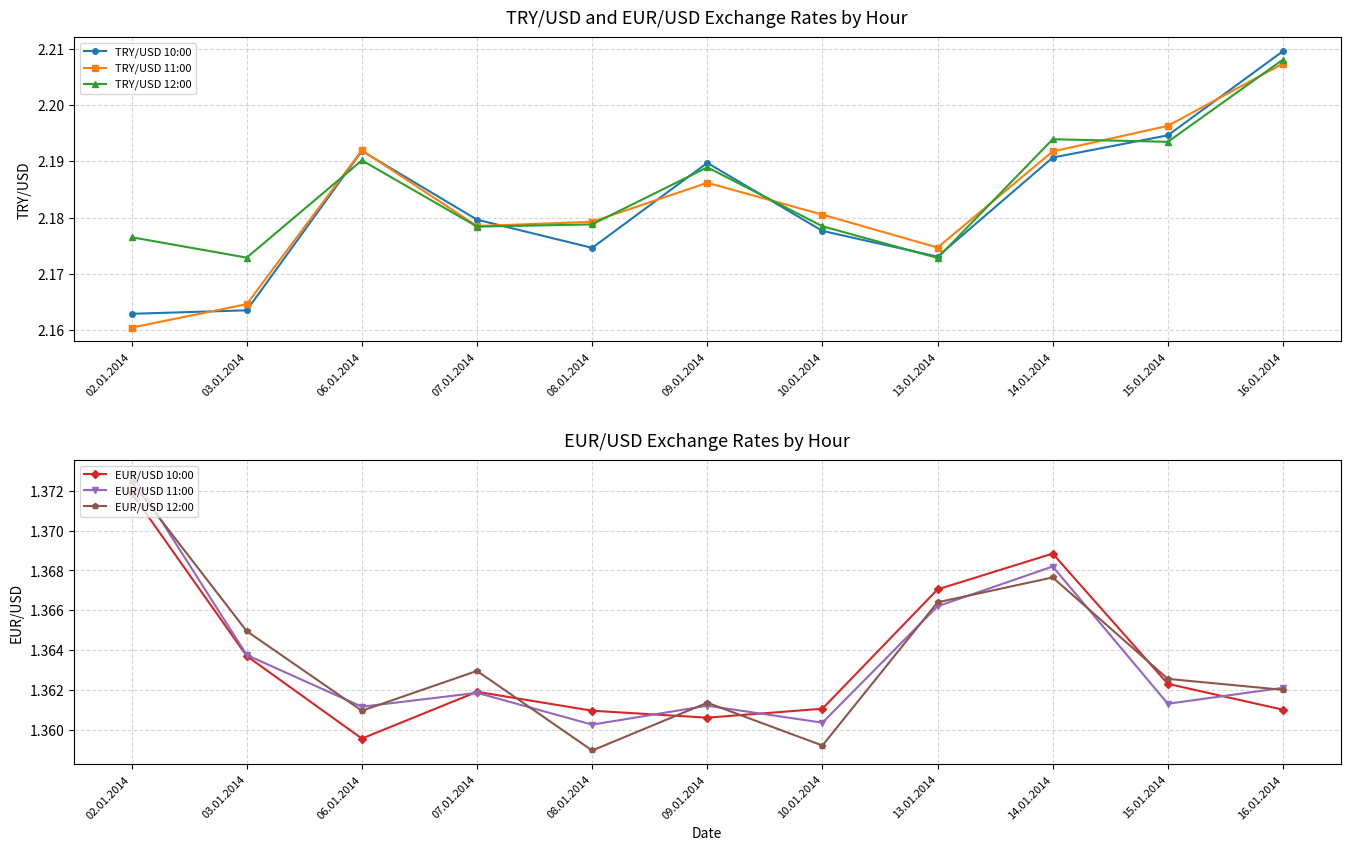

True or false: EUR/USD 10:00 and TRY/USD 12:00 cross at least once.

False